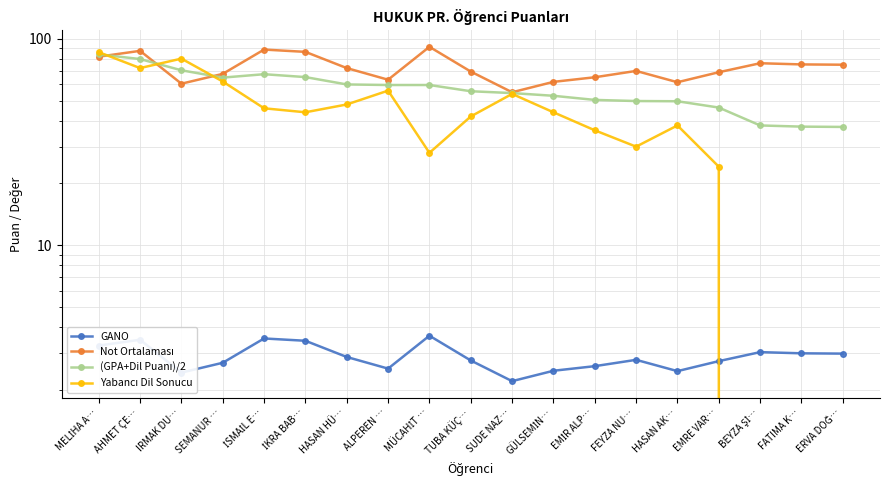

How many lines are shown in the chart?

4